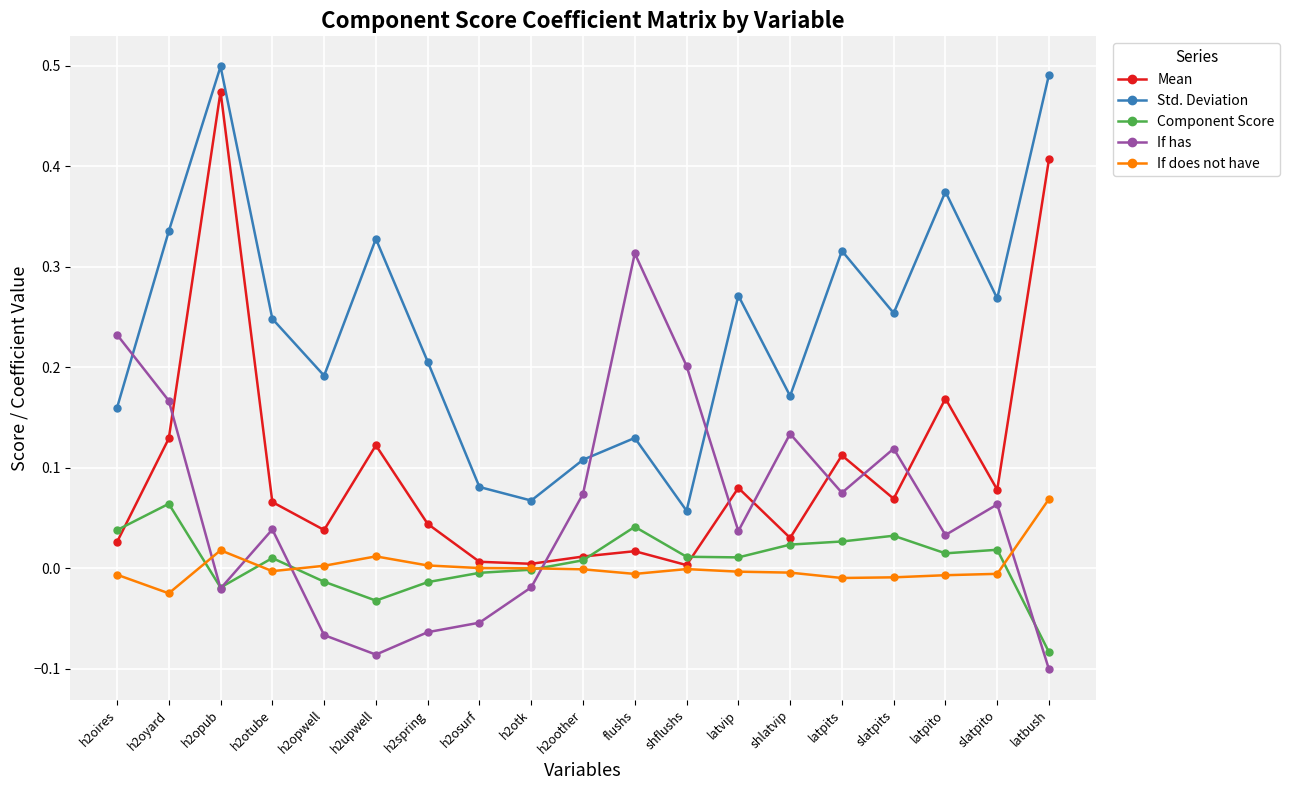

Which series ends up on top after the final intersection of Std. Deviation and If has?

Std. Deviation